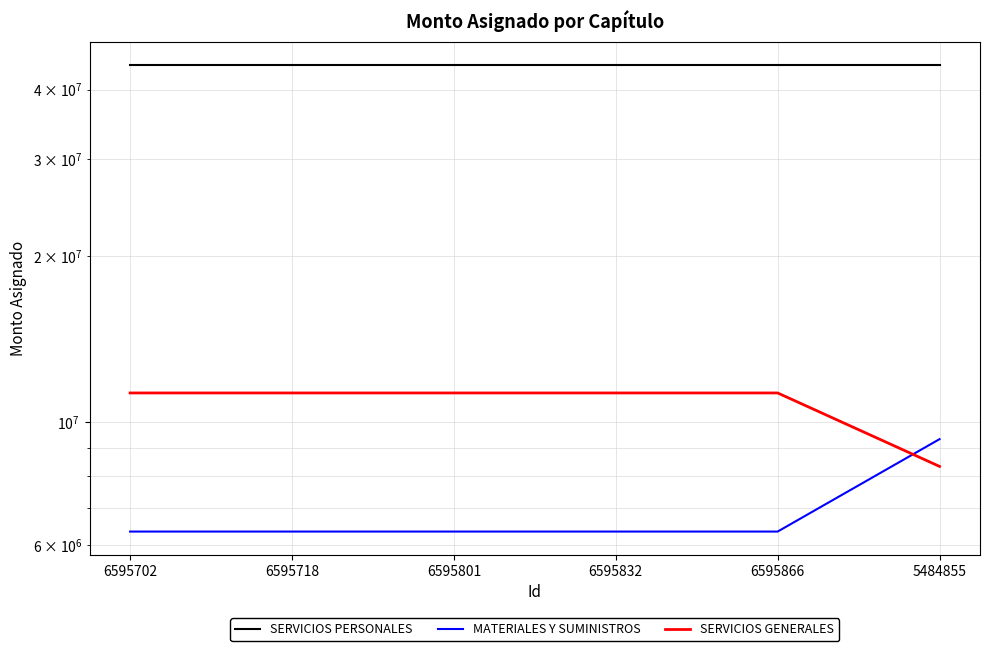

After their last crossing, which series has the higher values: MATERIALES Y SUMINISTROS or SERVICIOS GENERALES?

MATERIALES Y SUMINISTROS